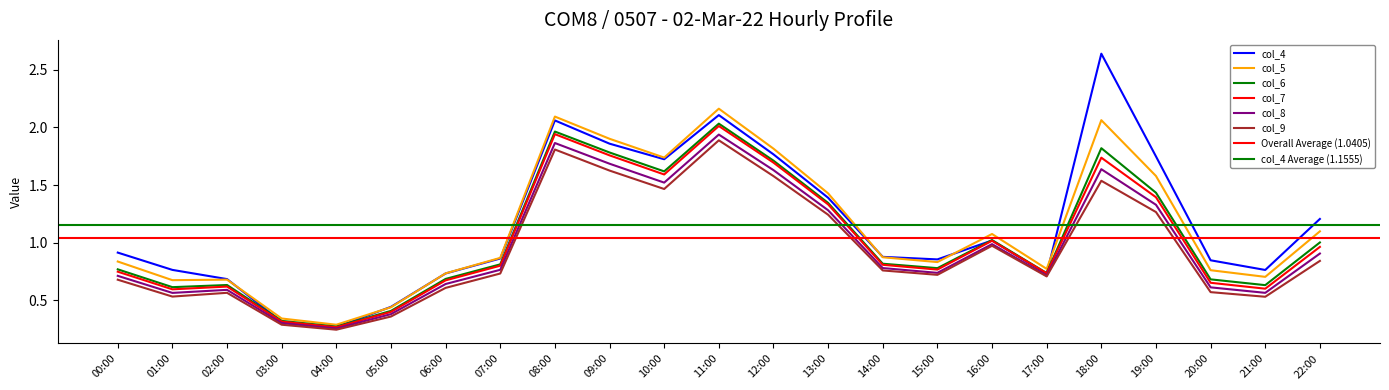

Is it true that col_7 equals 1.4 at 19:00?

True